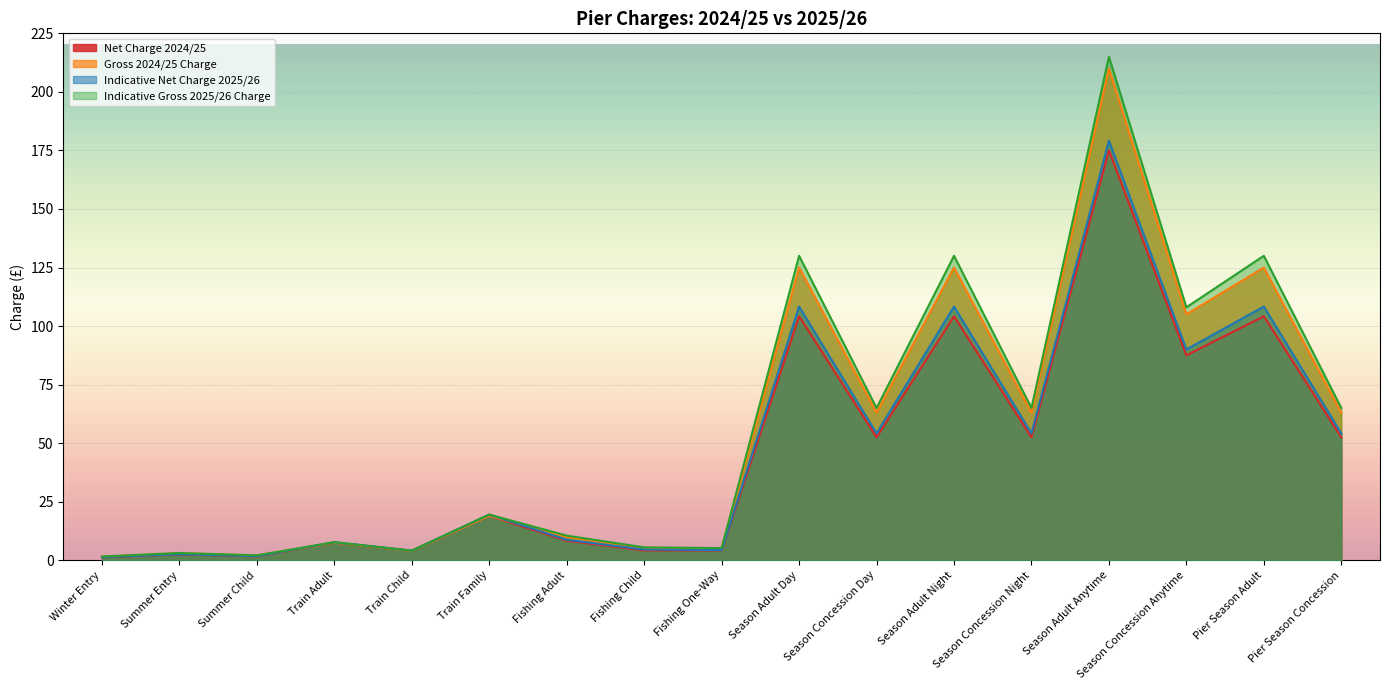

Where is Net Charge 2024/25 nearest to the value 88?

Season Concession Anytime